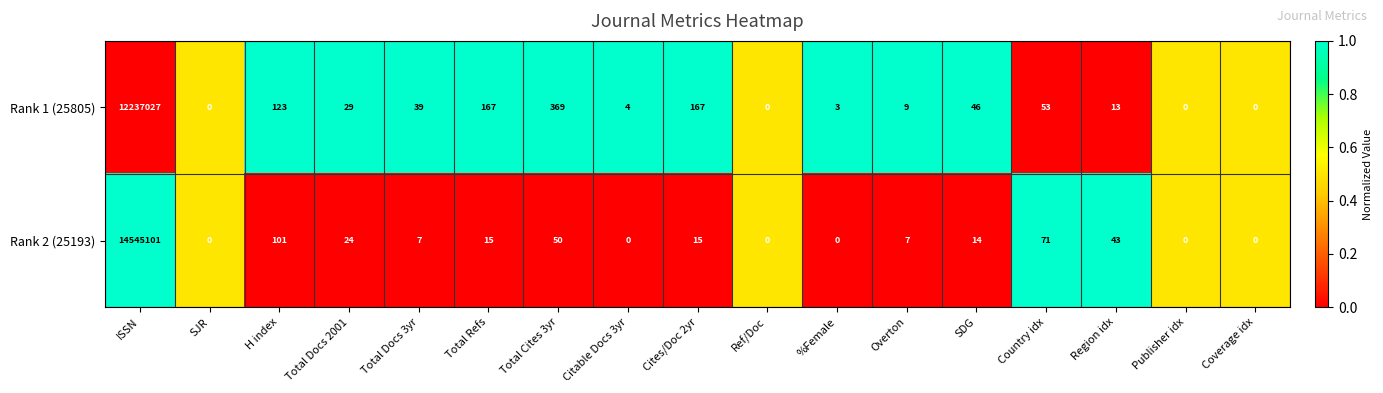

Which category has the highest value in the Rank 1 (25805) series?

ISSN